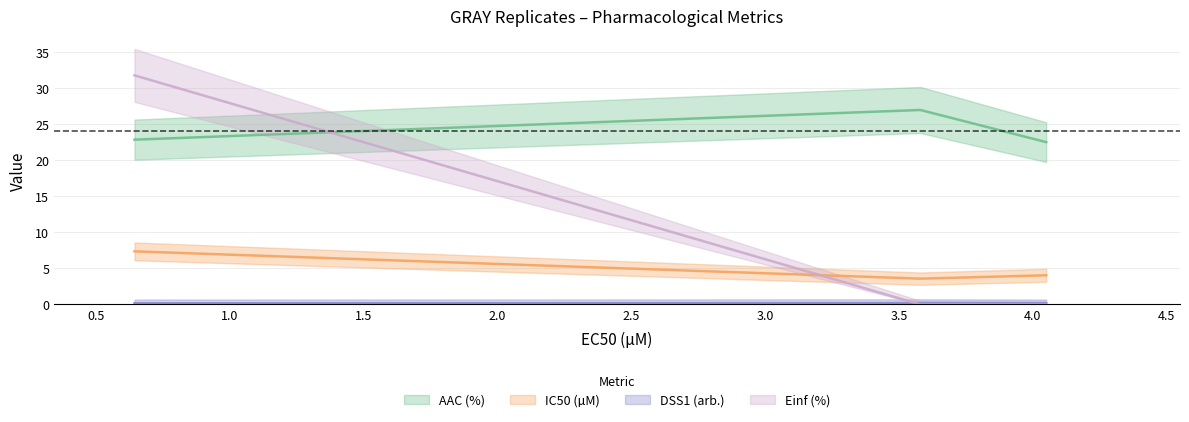

Which has a higher value, 4.05 or 0.644?

0.644